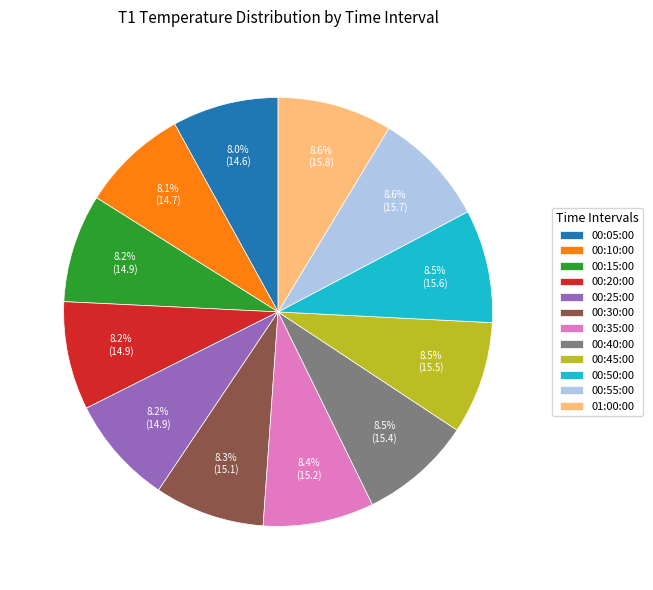

To the nearest percent, what is the difference between the largest and smallest slice percentages?

1%